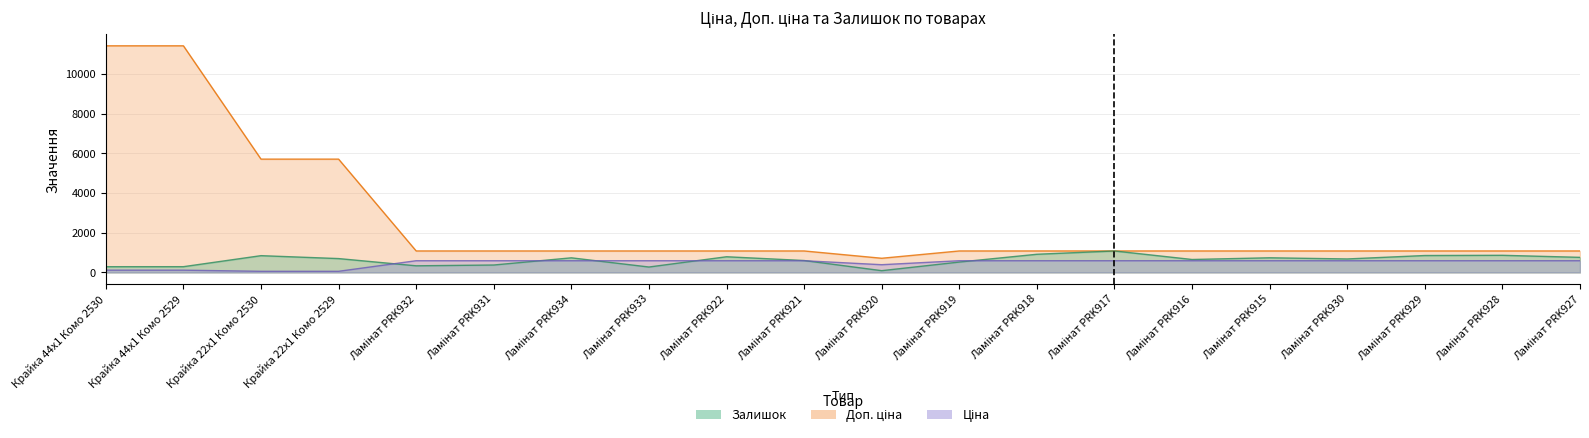

What is the value of the Доп. ціна point at the 16th from the left?

1081.7